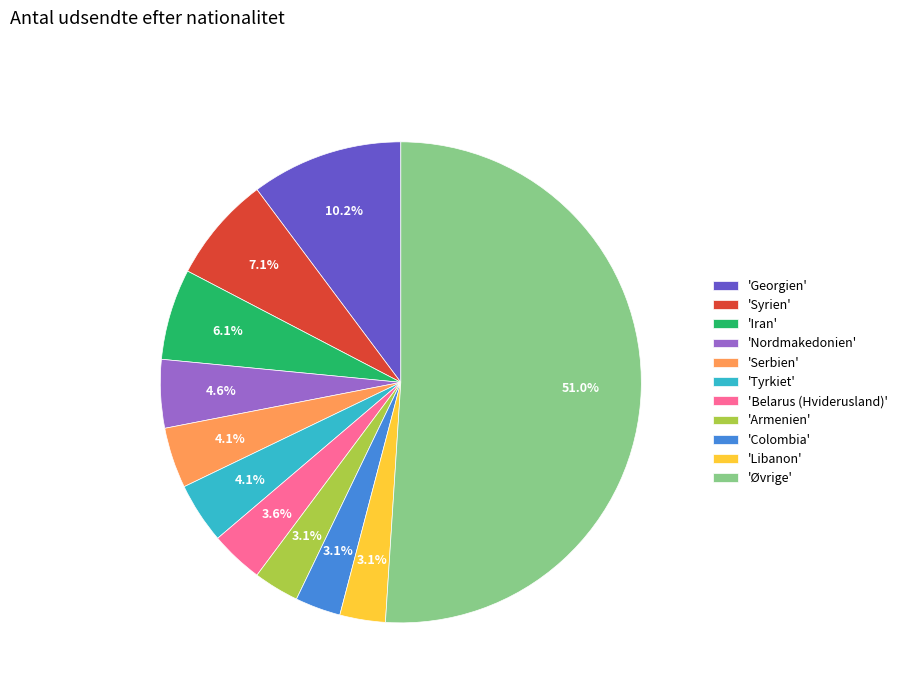

Between 'Øvrige' and 'Georgien', which is larger?

'Øvrige'